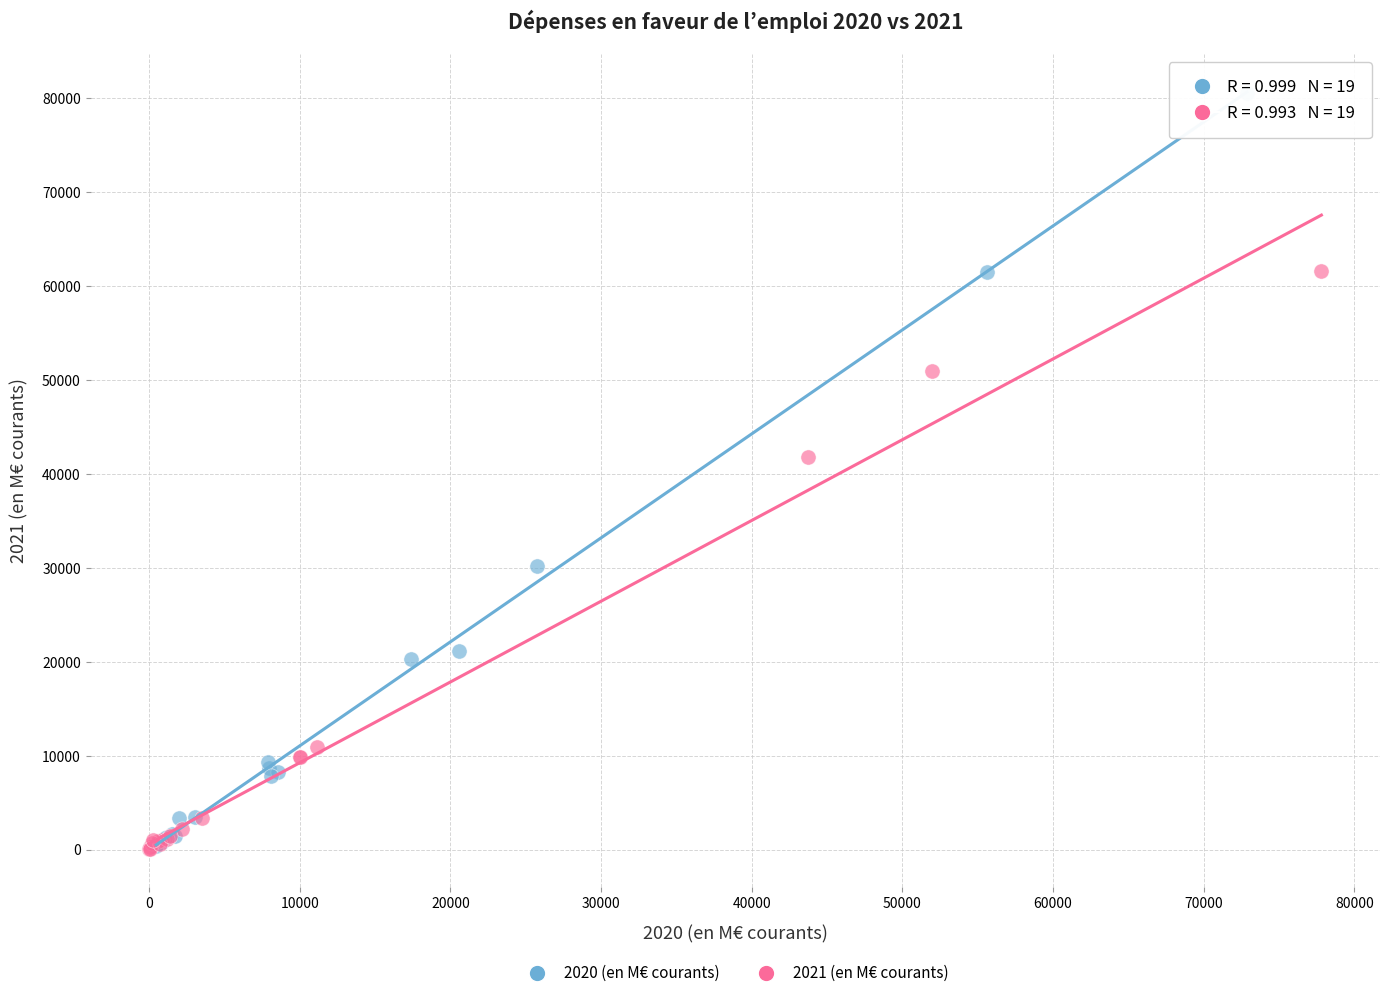

Which series contains the highest Y value?

2020 (en M€ courants)